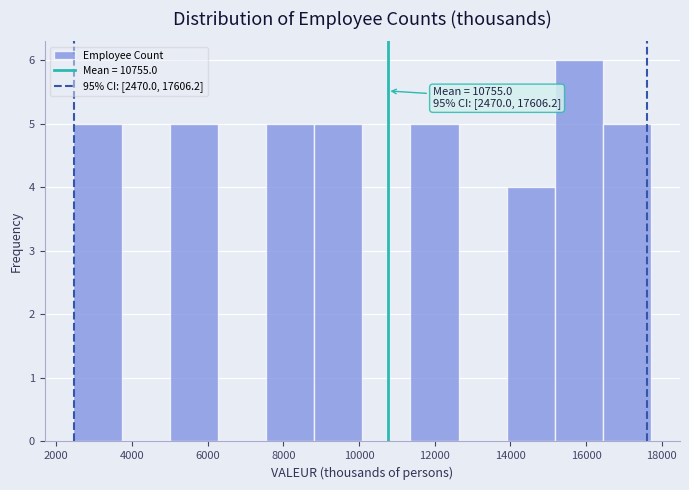

Over which range of the x-axis is the bar tallest?

15200 to 16400